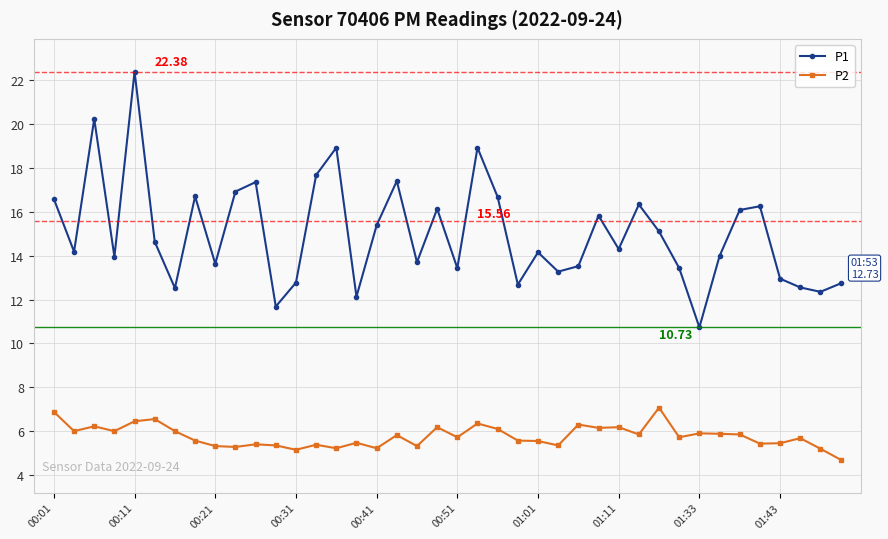

Which series has the largest total across all categories?

P1